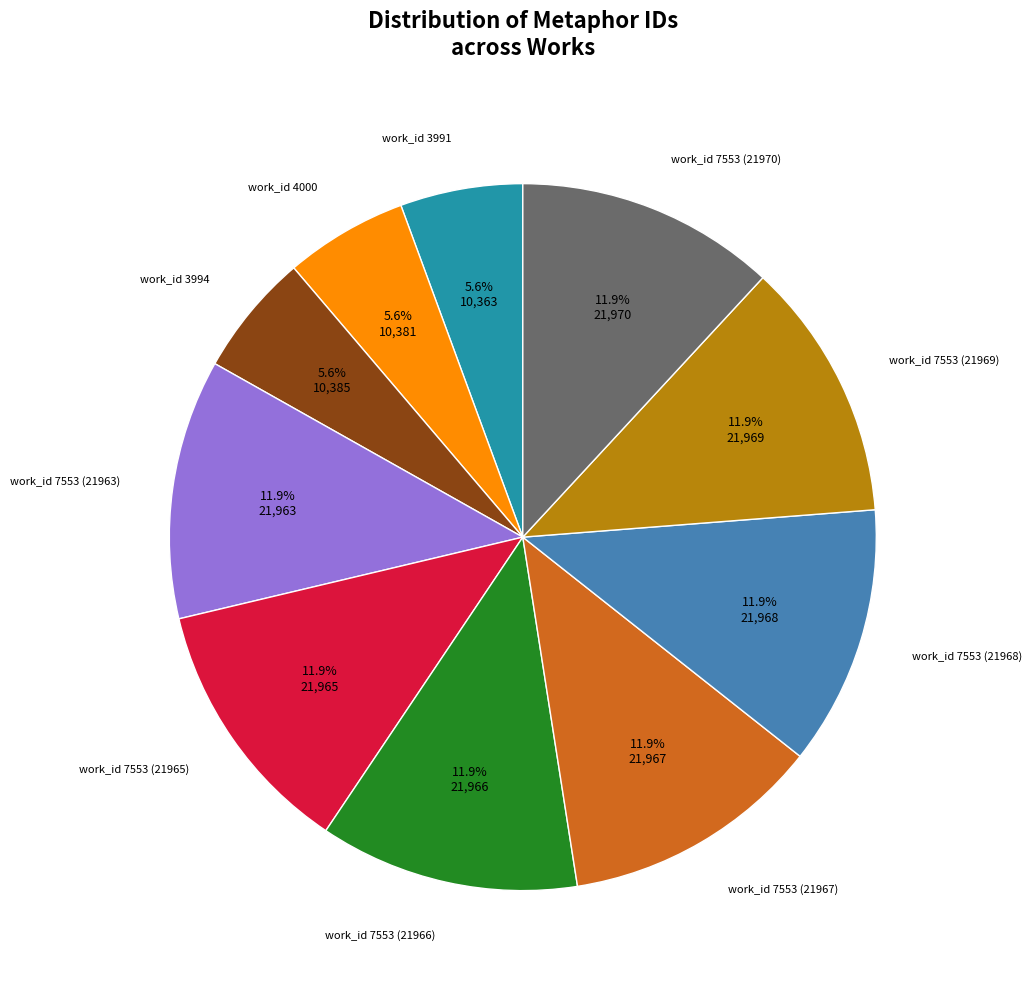

Is there any slice that represents more than half of the pie?

No